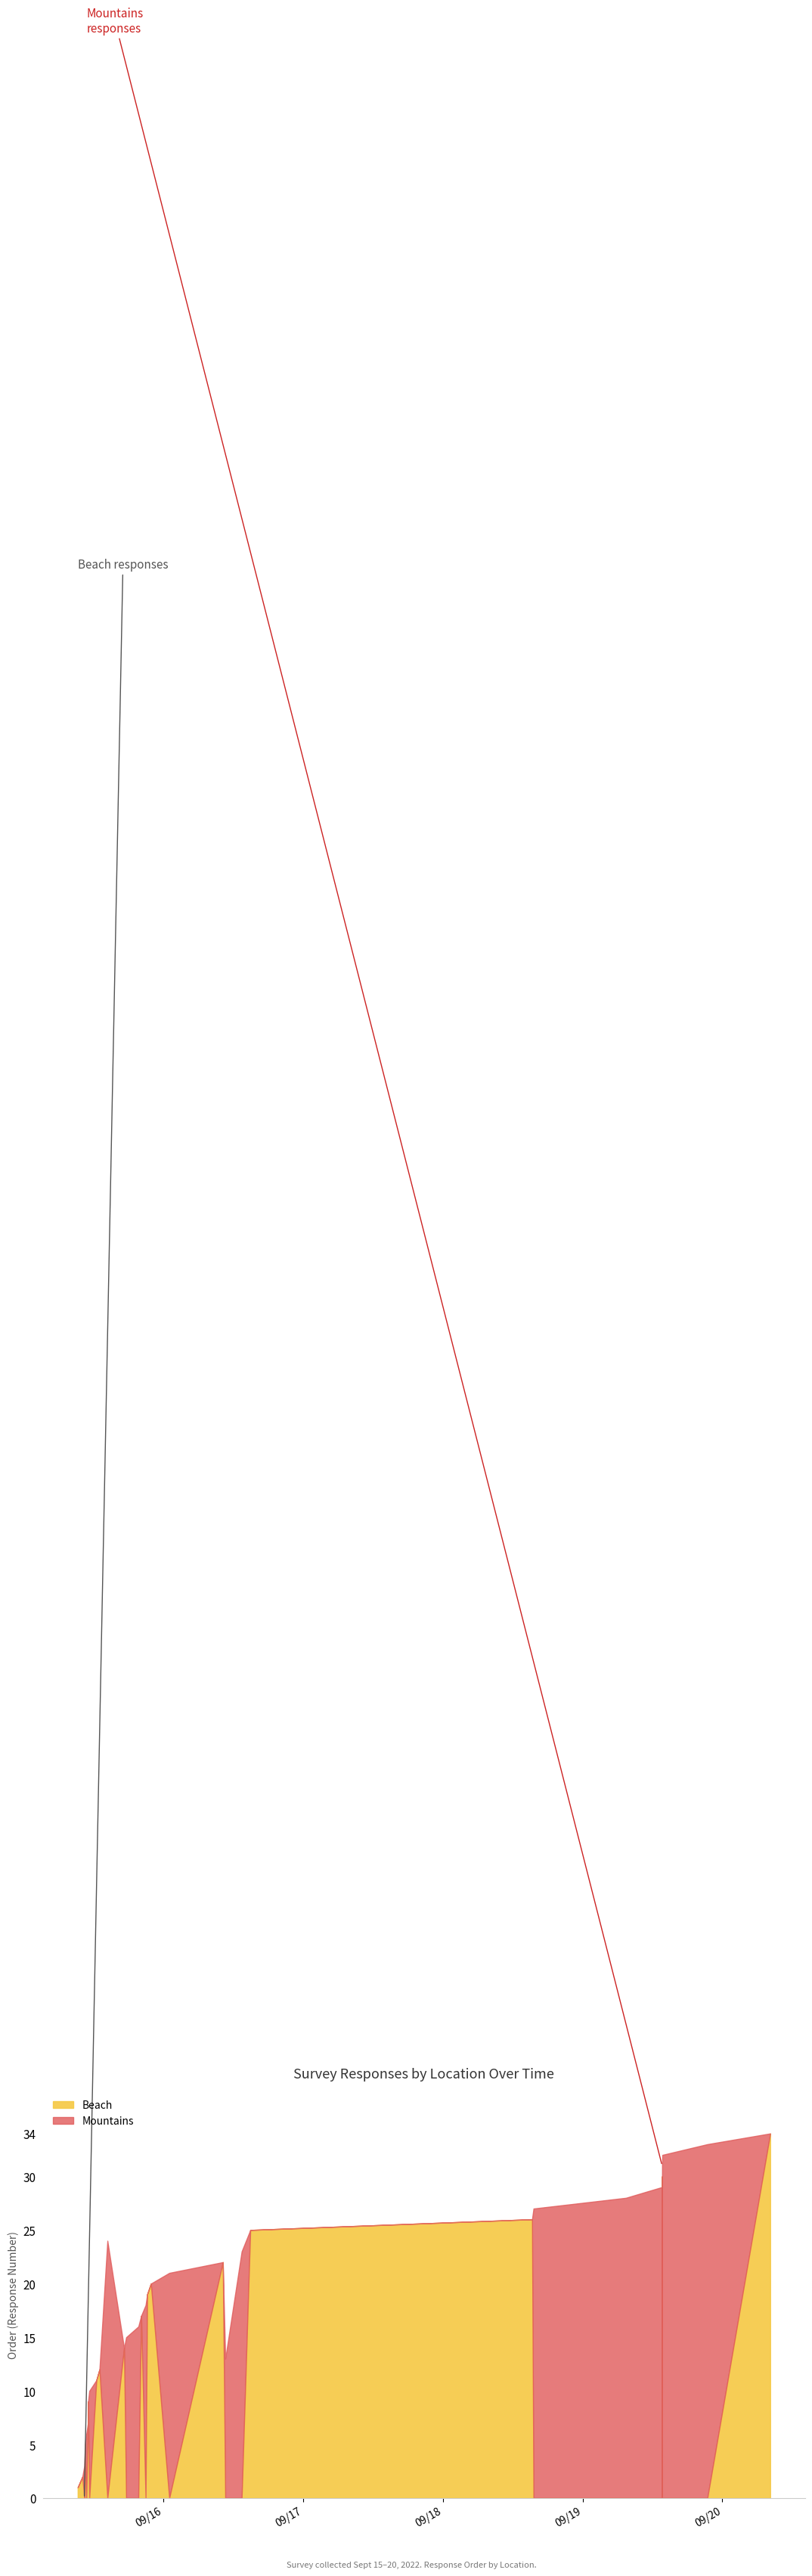

At which label is Mountains closest to 18?

7